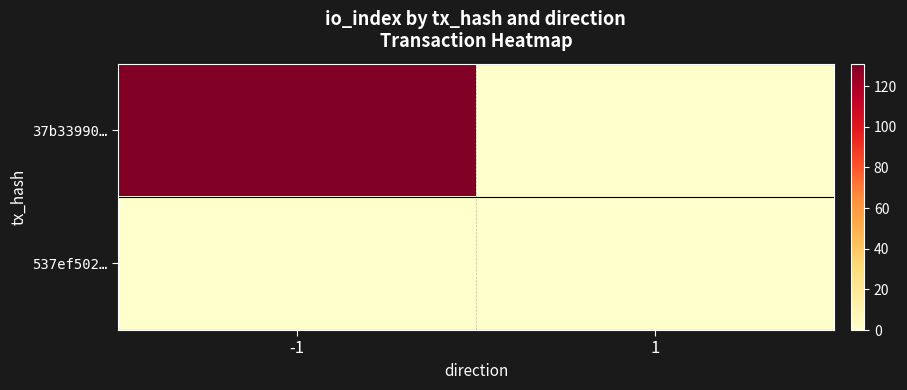

At how many categories does at least one series exceed 113?

1